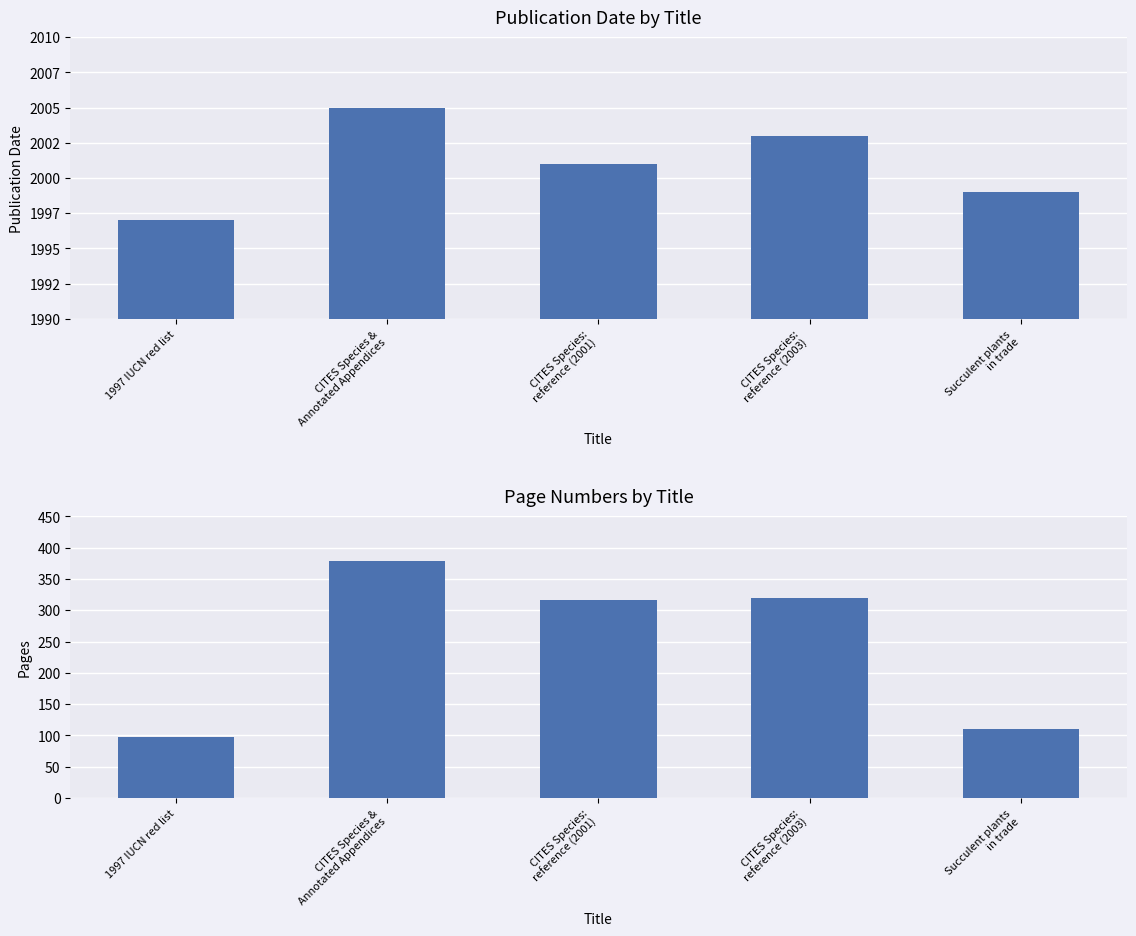

What are all the series names shown in the legend?

Date, Pages